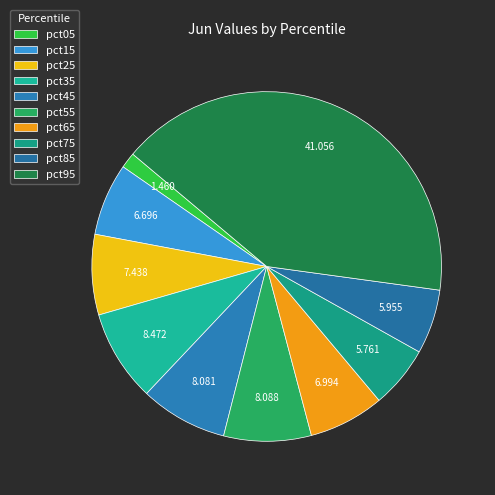

Does pct45 account for over 50% of the chart?

No